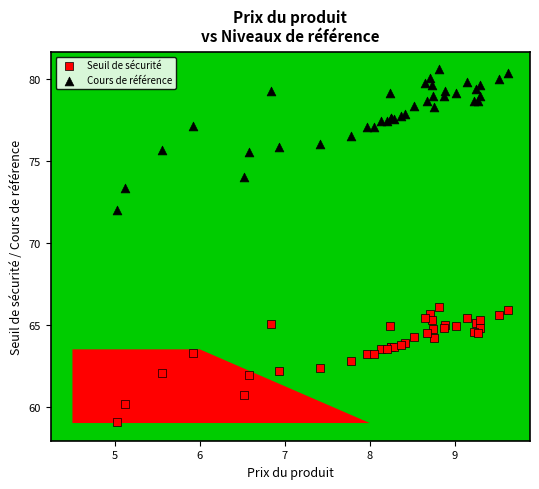

Which series reaches the maximum Y coordinate?

Cours de référence